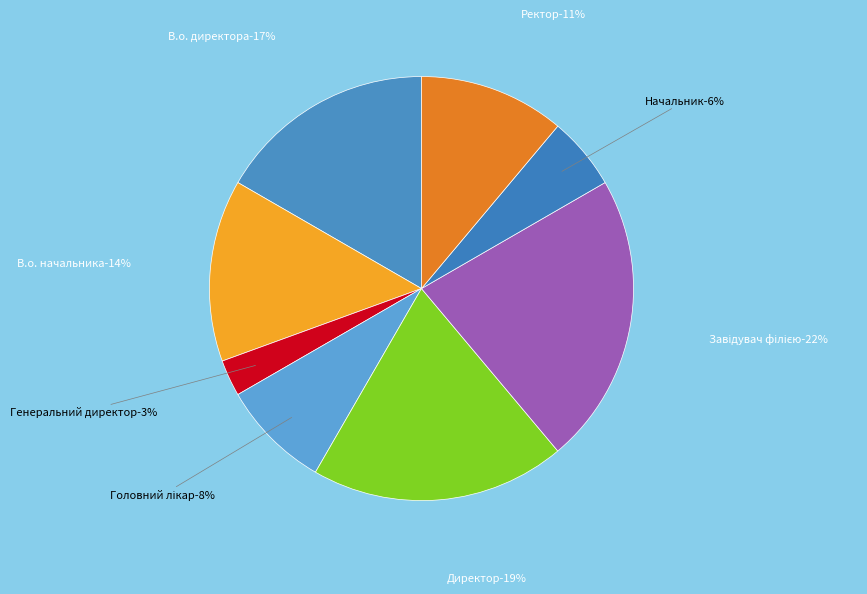

Does any single category account for the majority?

No